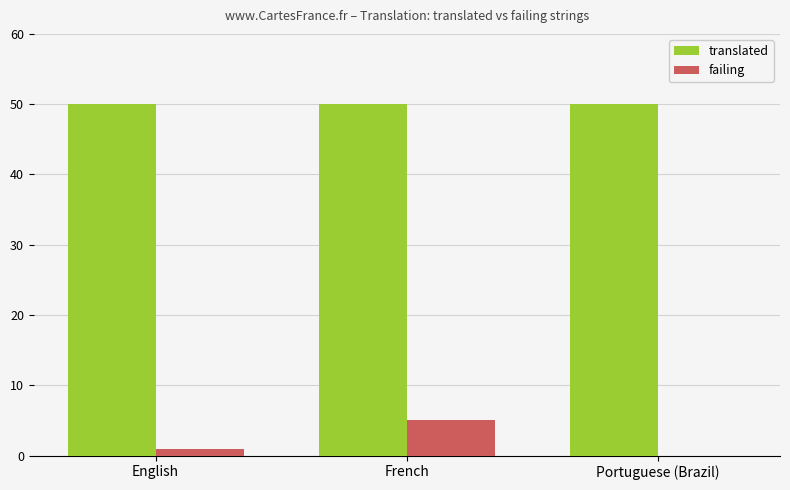

What is the sum of all translated values?

150